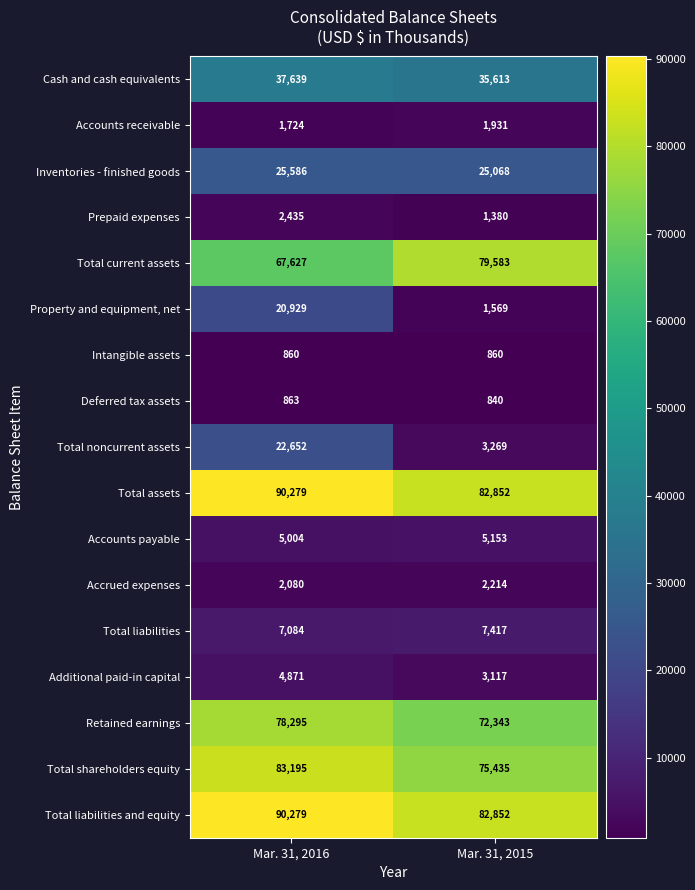

At which label is Accounts payable closest to 5078?

Mar. 31, 2016